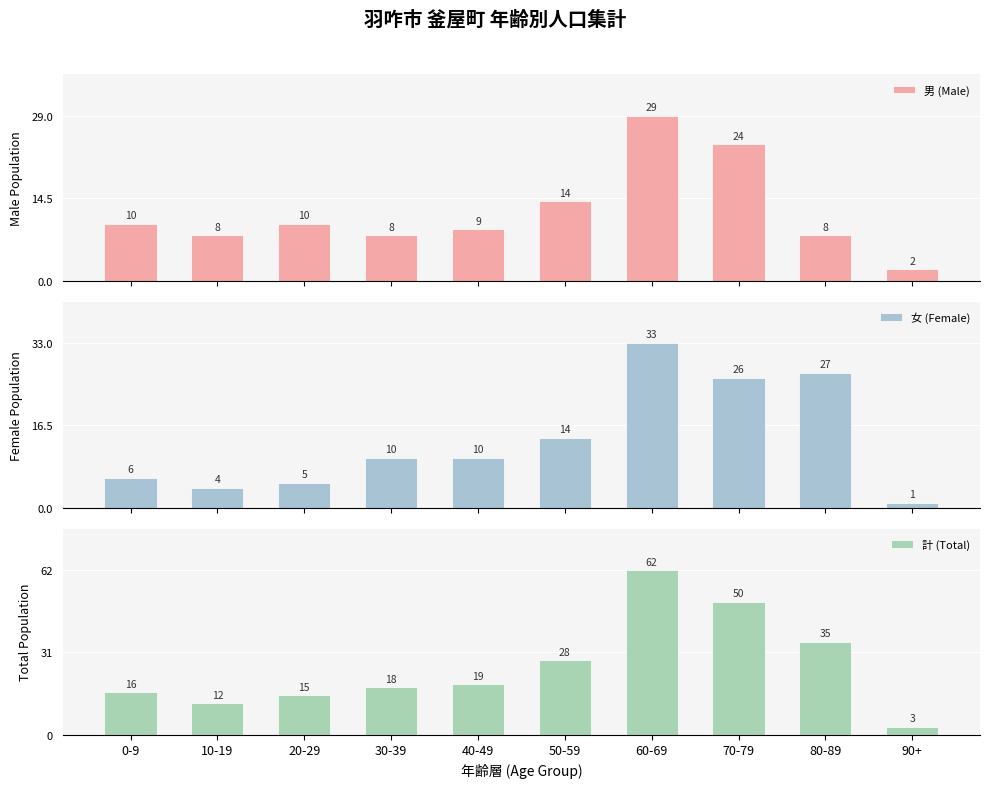

Does the chart contain any negative values?

No